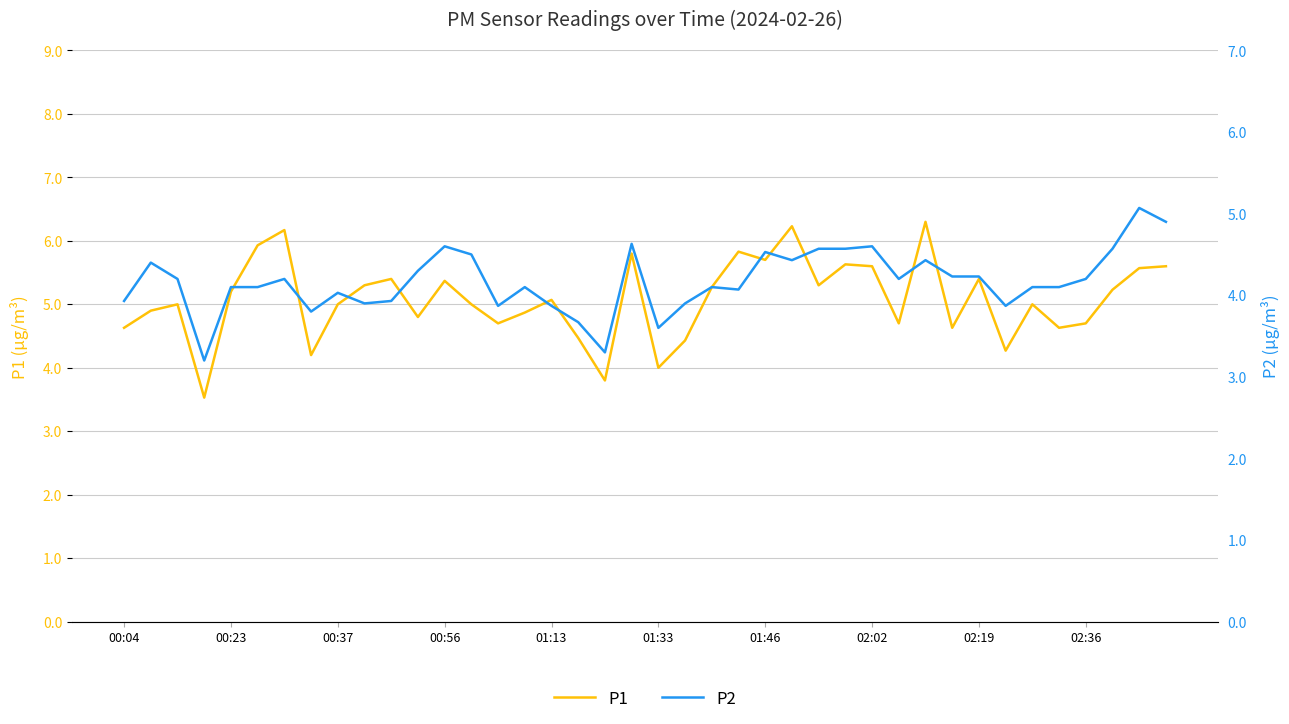

Is it true that P2 equals 4.3 at 11?

True